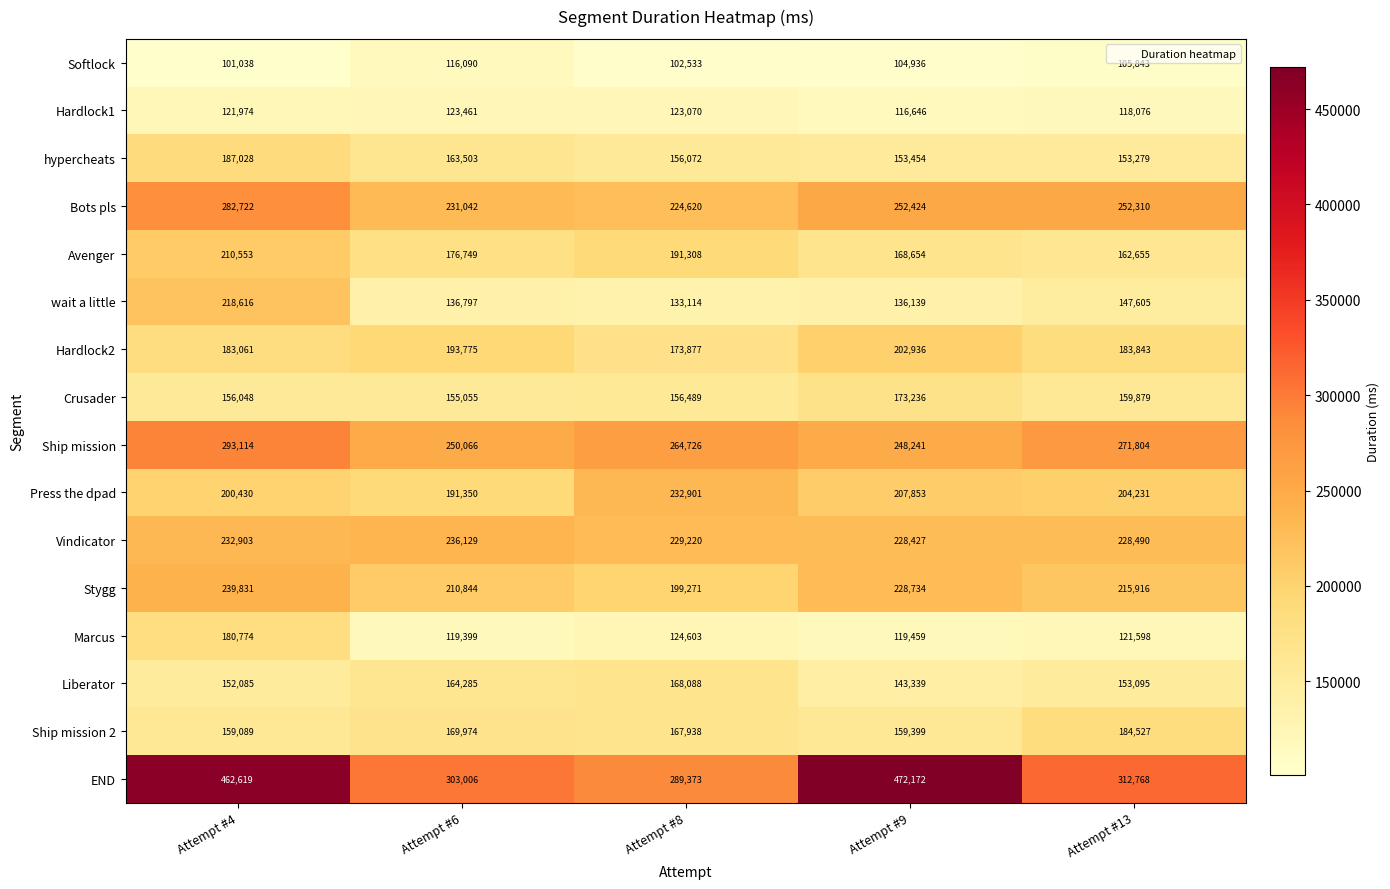

At which category is the sum across all series the highest?

Attempt #4